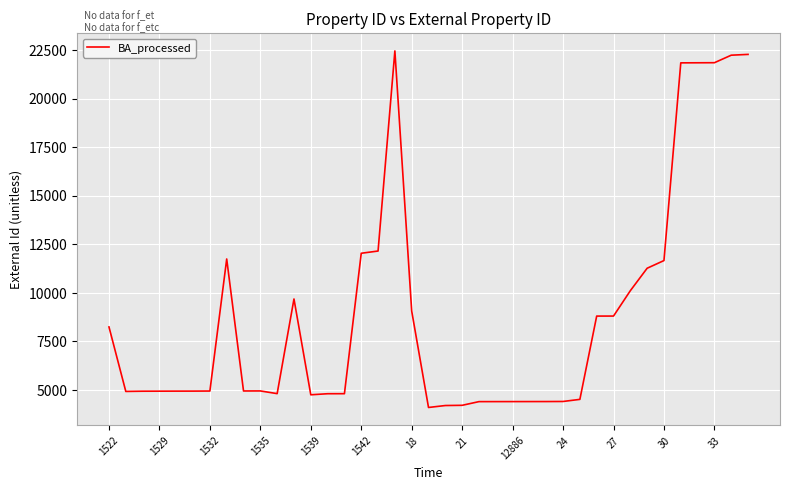

How many lines are shown in the chart?

1